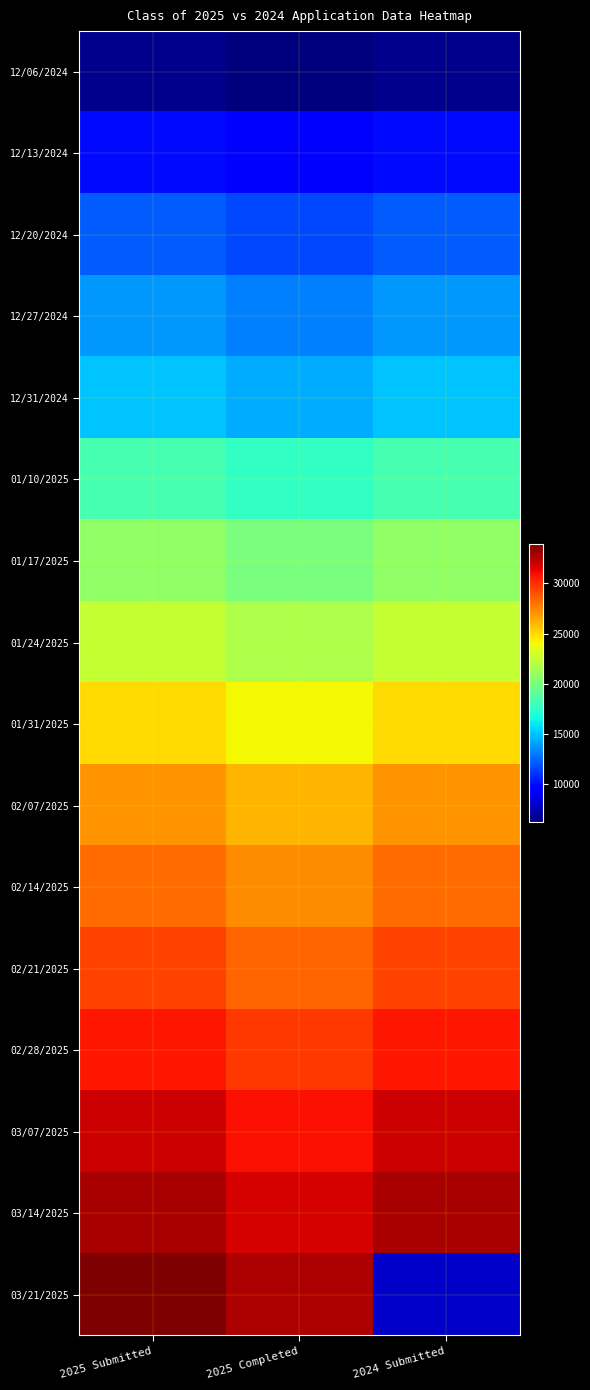

Which has a higher value, 2025 Submitted or 2024 Submitted?

2025 Submitted